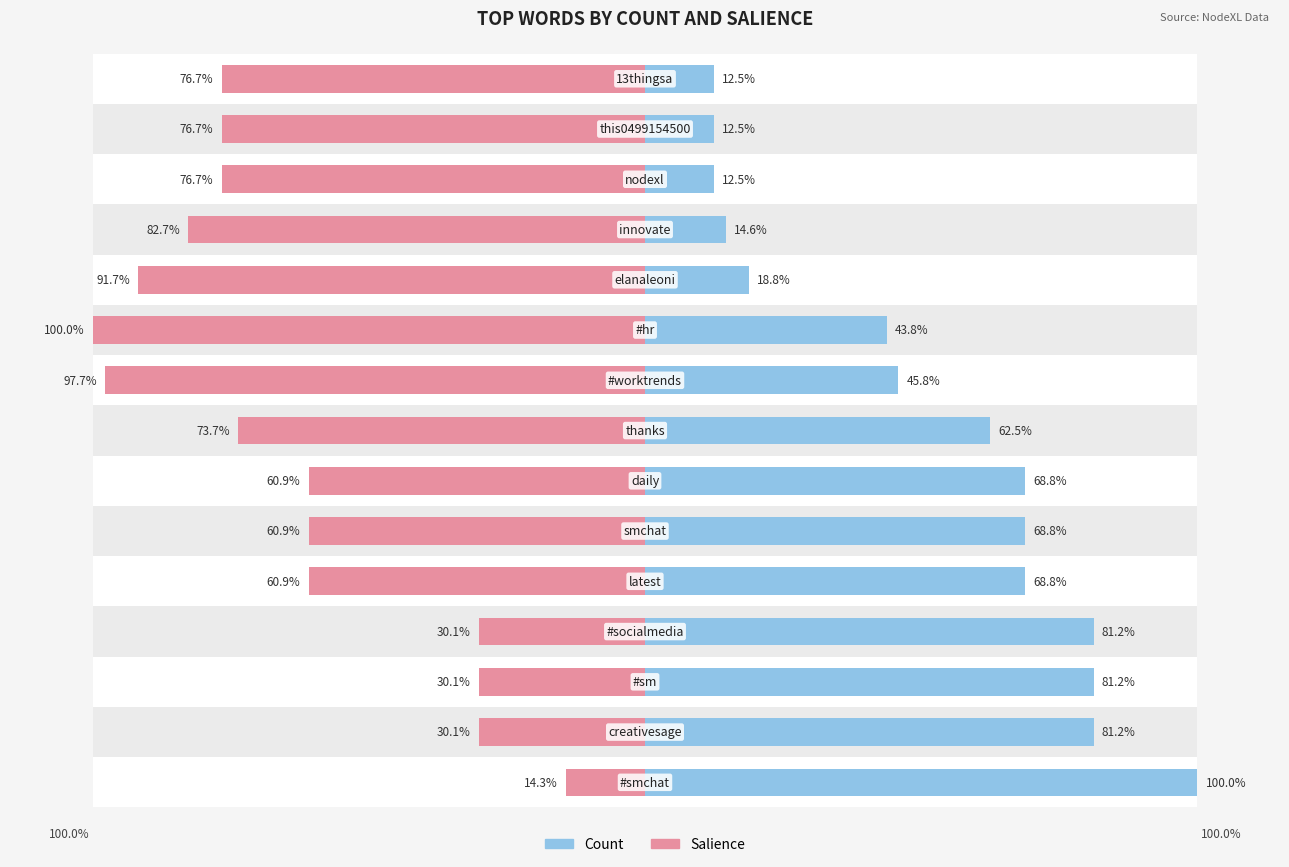

What is the value of the Count bar at the 5th from the left?

68.8